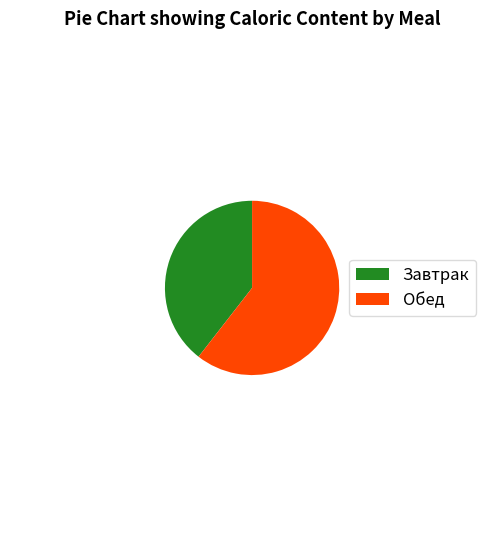

Count the number of slices in the pie.

2